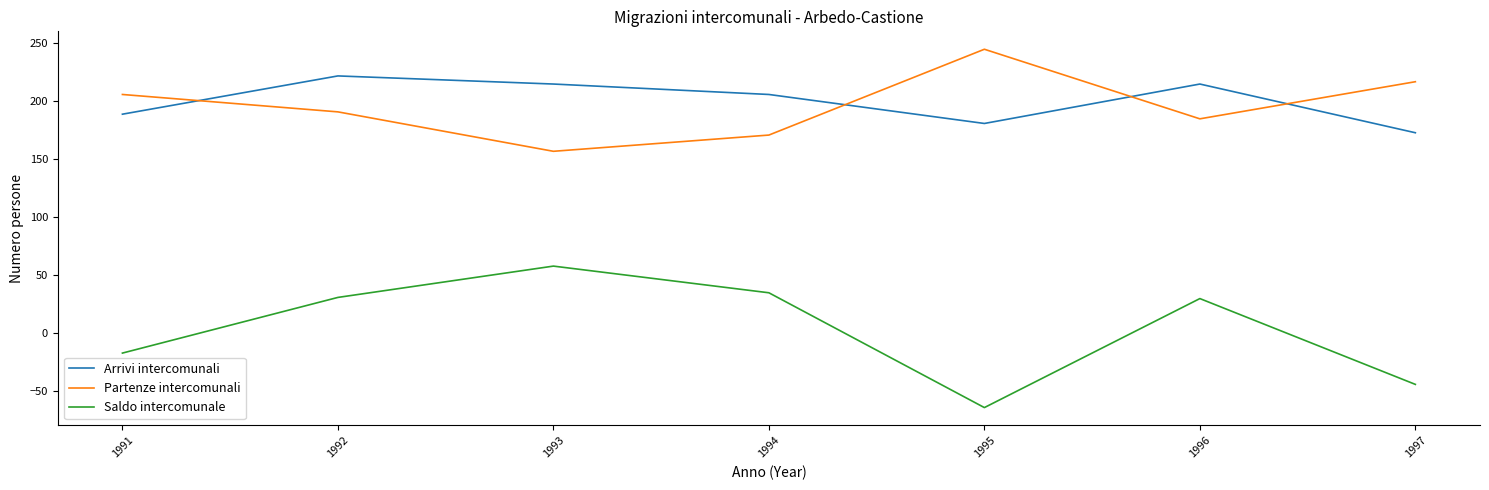

List the series in order of their peak value, lowest first.

Saldo intercomunale, Arrivi intercomunali, Partenze intercomunali